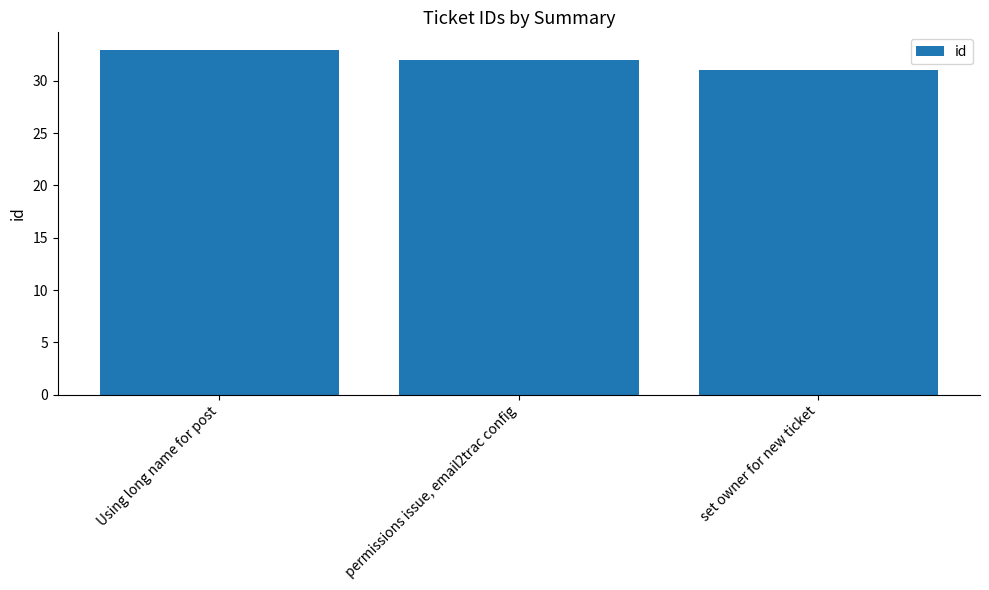

What is the sum of the values at set owner for new ticket and permissions issue, email2trac config?

63